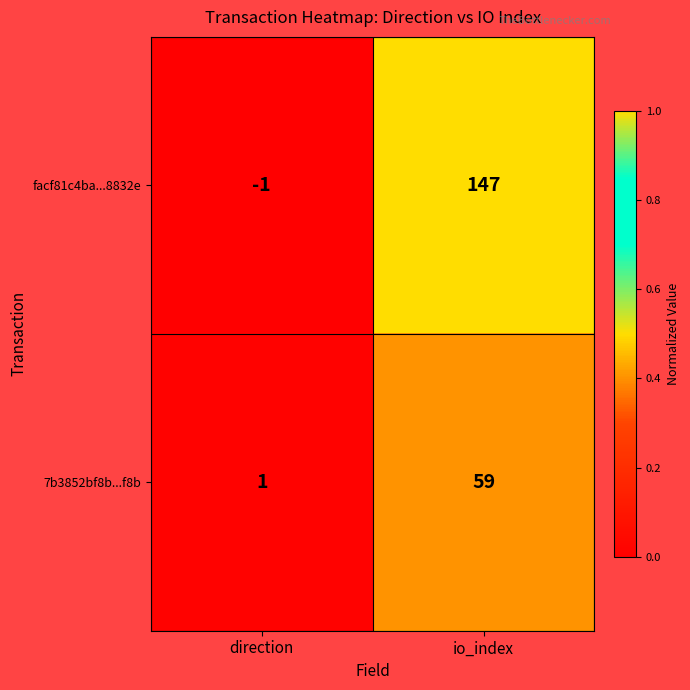

Reading left to right, extract all data points from this chart.

facf81c4ba...8832e: -1	147
7b3852bf8b...f8b: 1	59